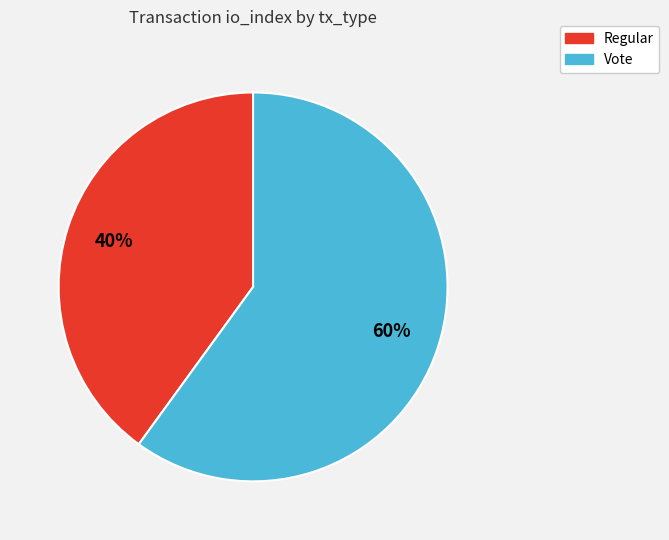

Which category has the smallest portion of the pie?

Regular